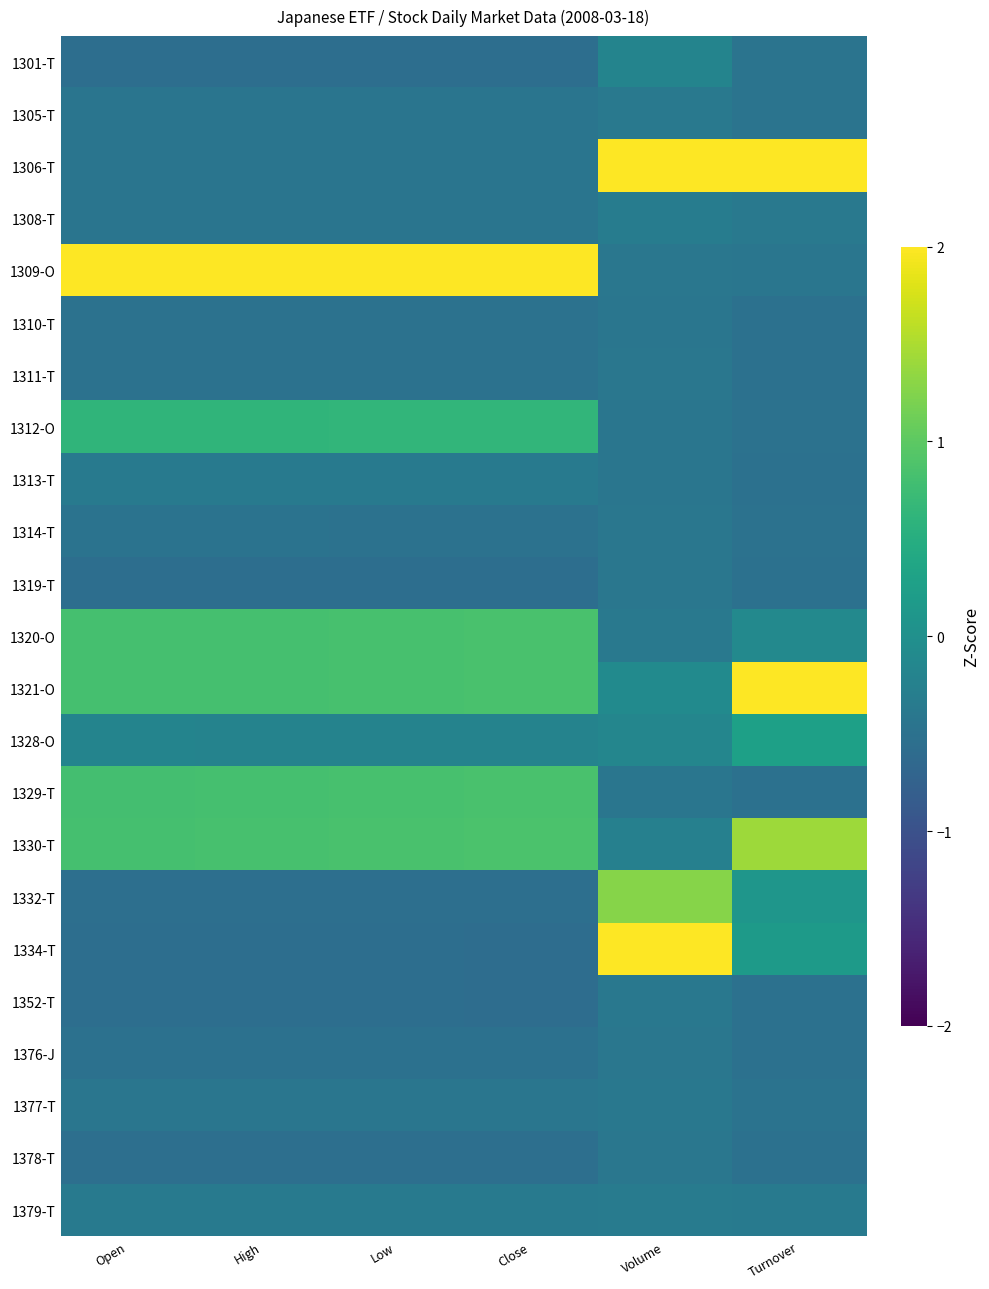

Which category has the highest value across all series?

Volume